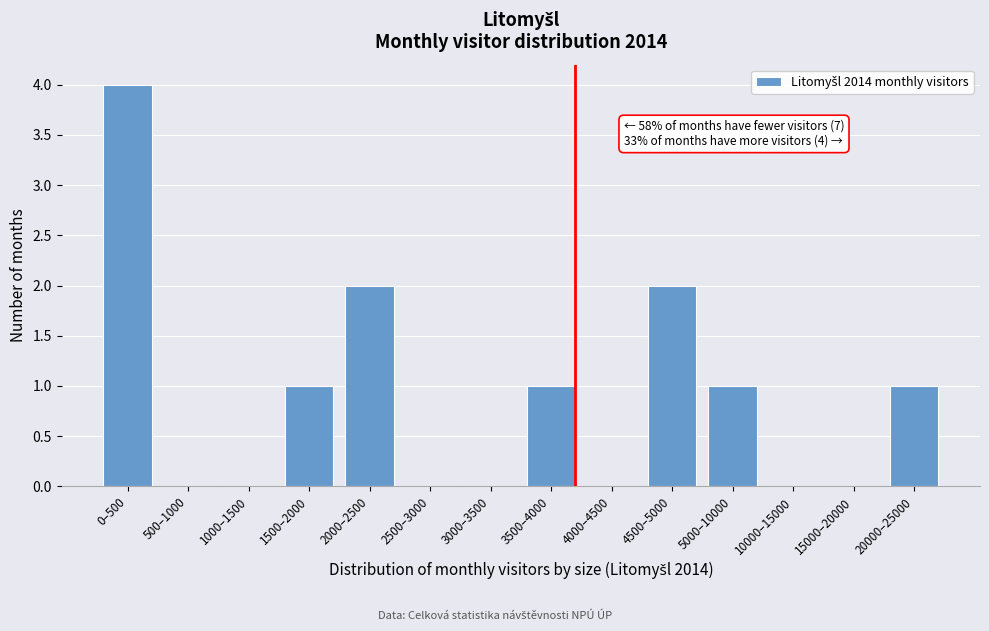

Reading right to left, what are all the values shown in this chart?

20000–25000=1	15000–20000=0	10000–15000=0	5000–10000=1	4500–5000=2	4000–4500=0	3500–4000=1	3000–3500=0	2500–3000=0	2000–2500=2	1500–2000=1	1000–1500=0	500–1000=0	0–500=4